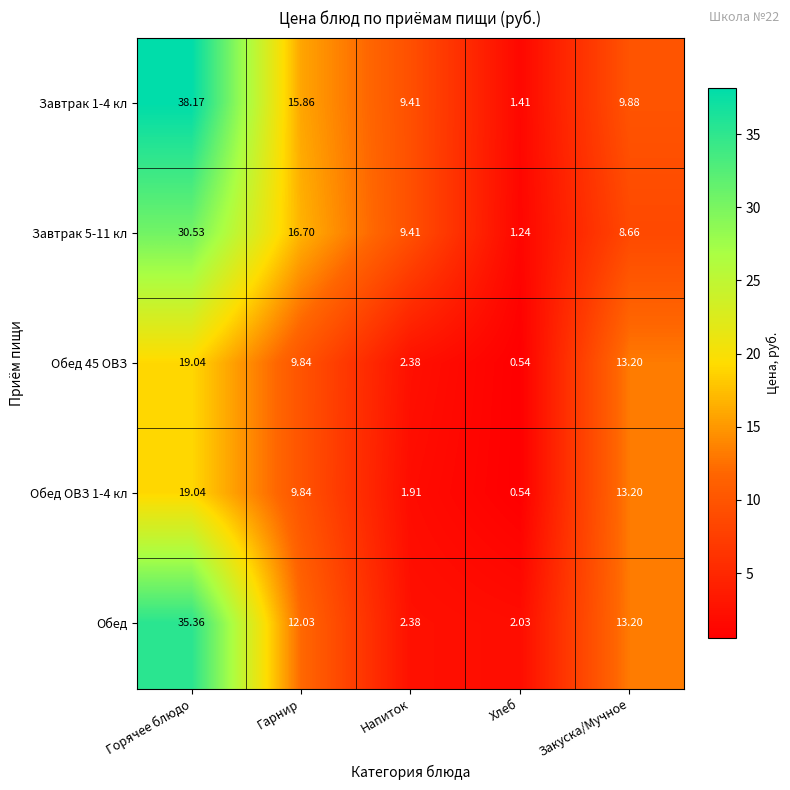

Which series has the largest total across all categories?

Завтрак 1-4 кл